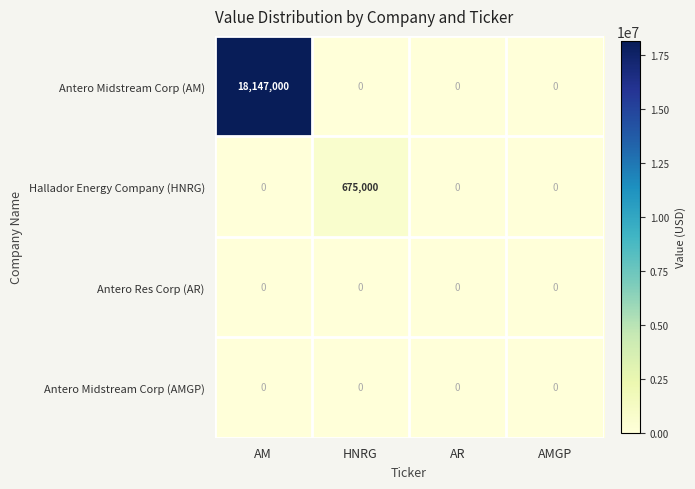

Reading left to right, what are all the values shown in this chart?

Antero Midstream Corp (AM): 18147000	0	0	0
Hallador Energy Company (HNRG): 0	675000	0	0
Antero Res Corp (AR): 0	0	0	0
Antero Midstream Corp (AMGP): 0	0	0	0